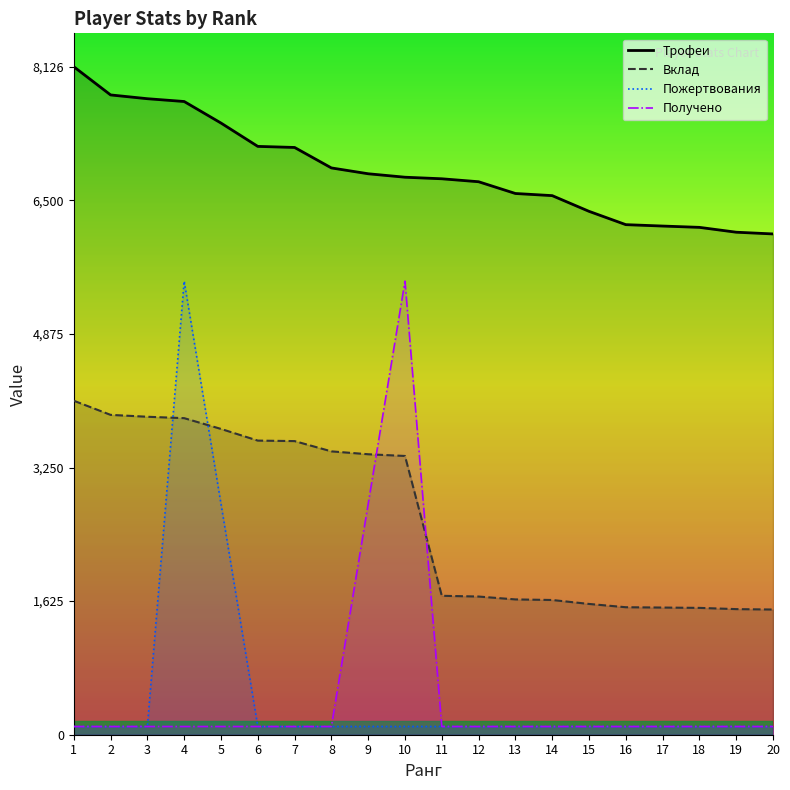

True or false: Вклад and Трофеи cross at least once.

False